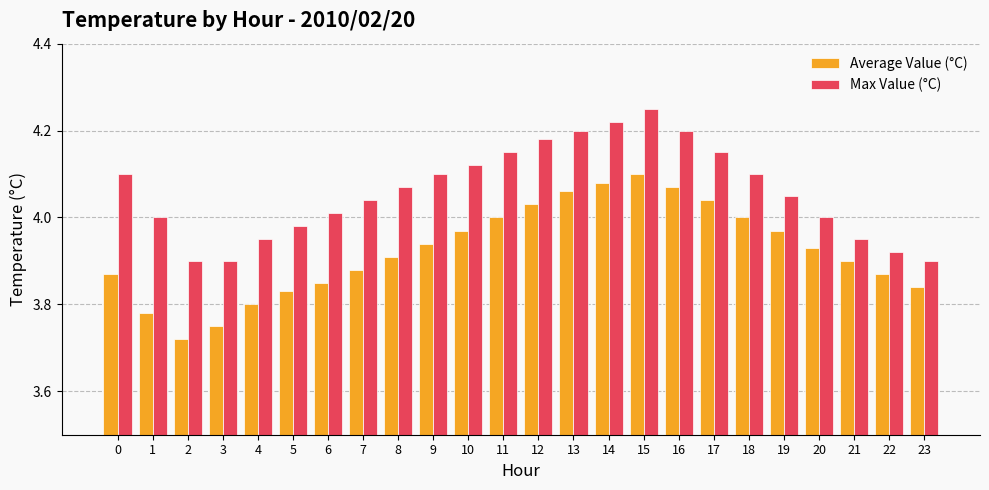

What is the difference between the Average Value (°C) values at 3 and 22?

0.1